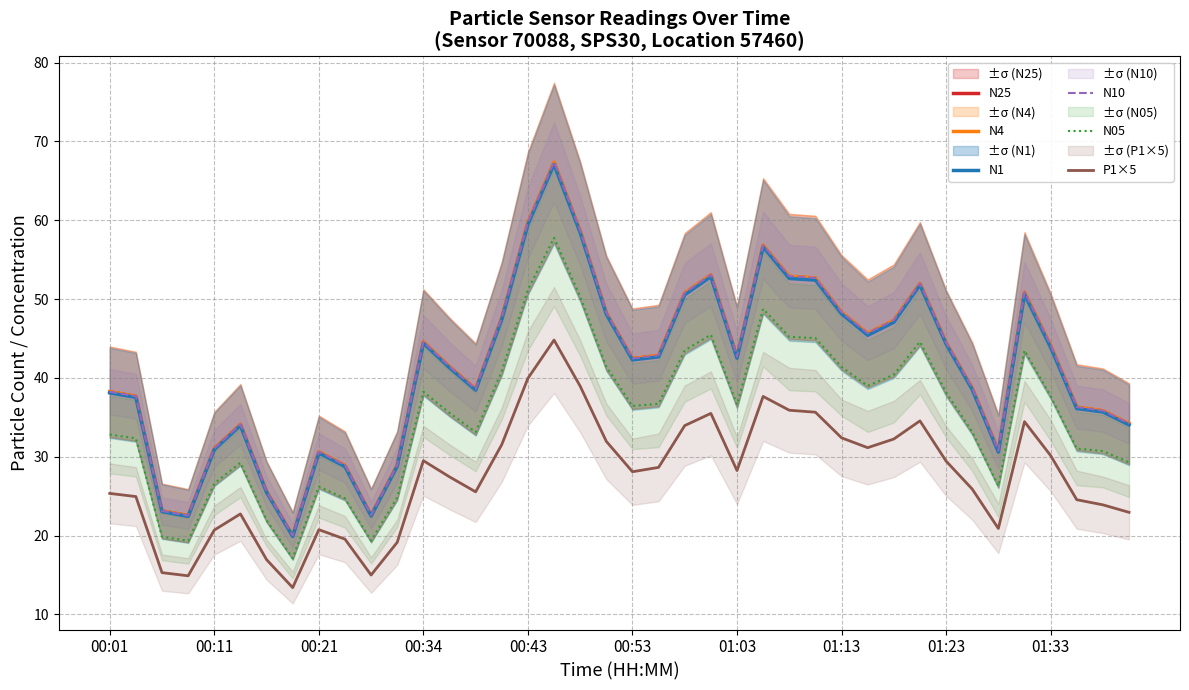

In N1, how many points are higher than both neighbors (excluding endpoints)?

8